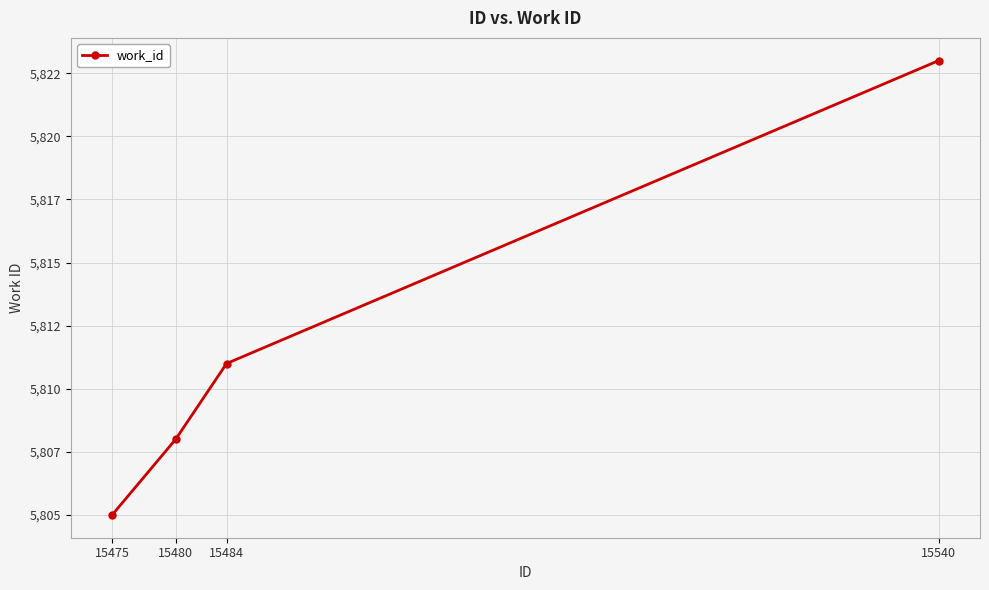

Does the chart display data point markers on the line(s)?

Yes